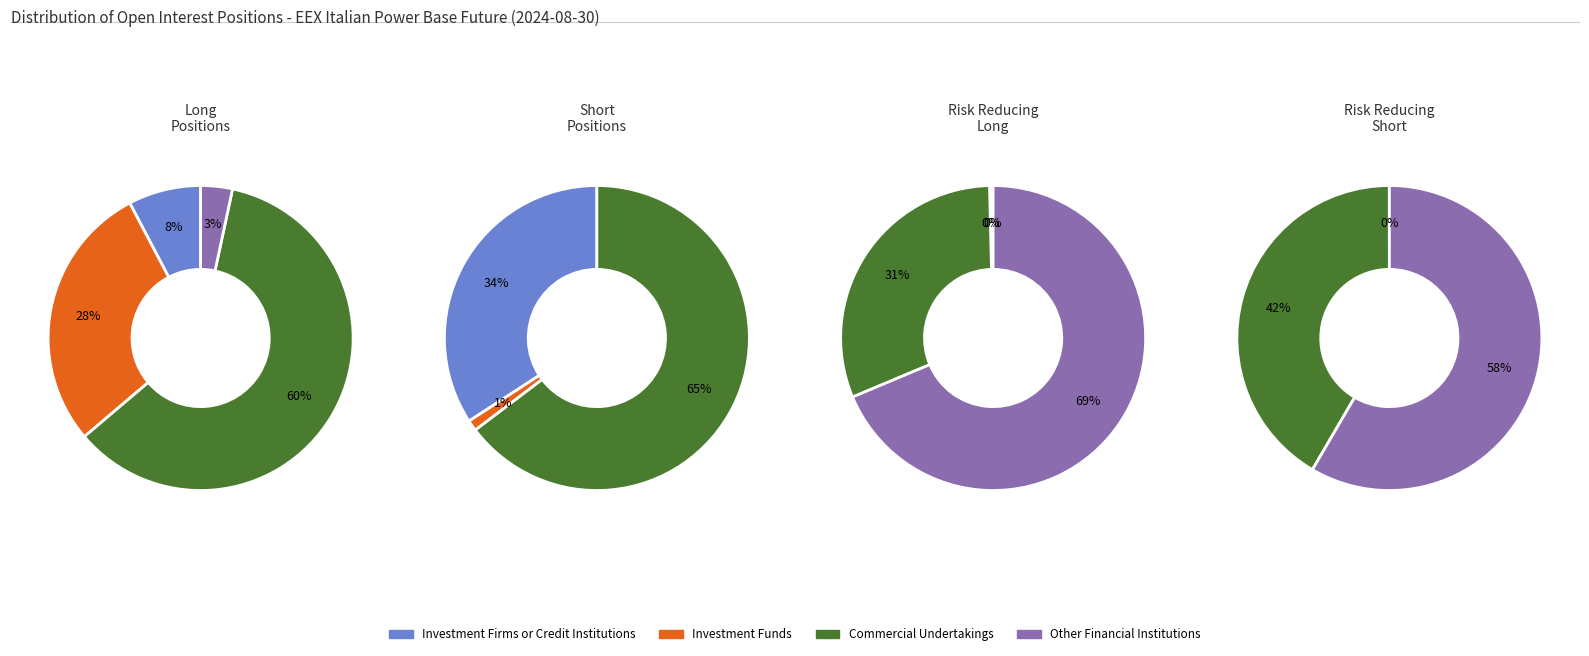

Is it true that Long is 43% of the pie?

False